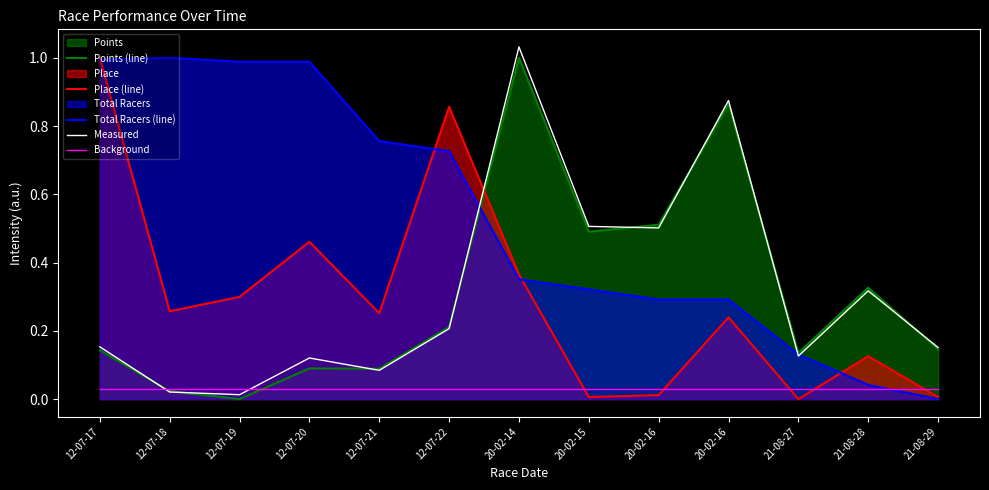

At which label is Total Racers (line) closest to 0?

21-08-29